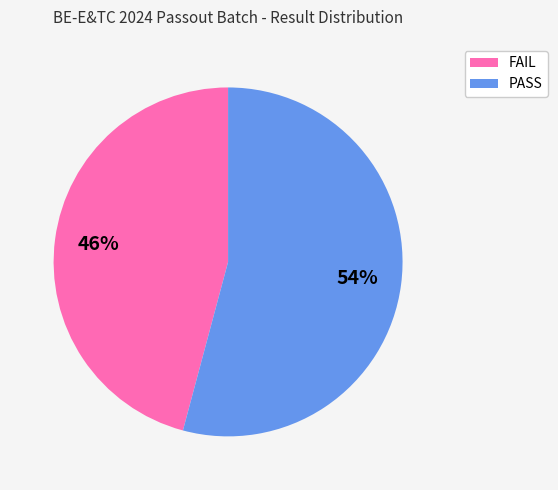

Which slice is the smallest?

FAIL